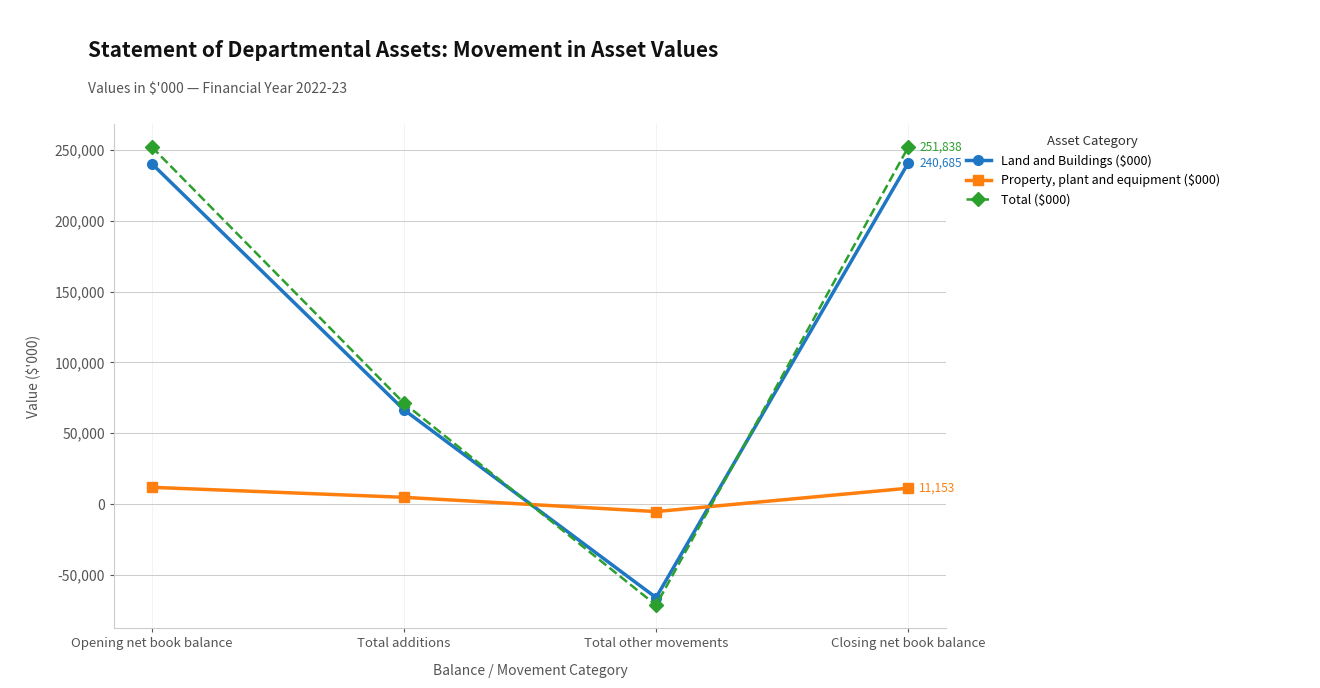

Where is Total ($000) nearest to the value 90306?

Total additions